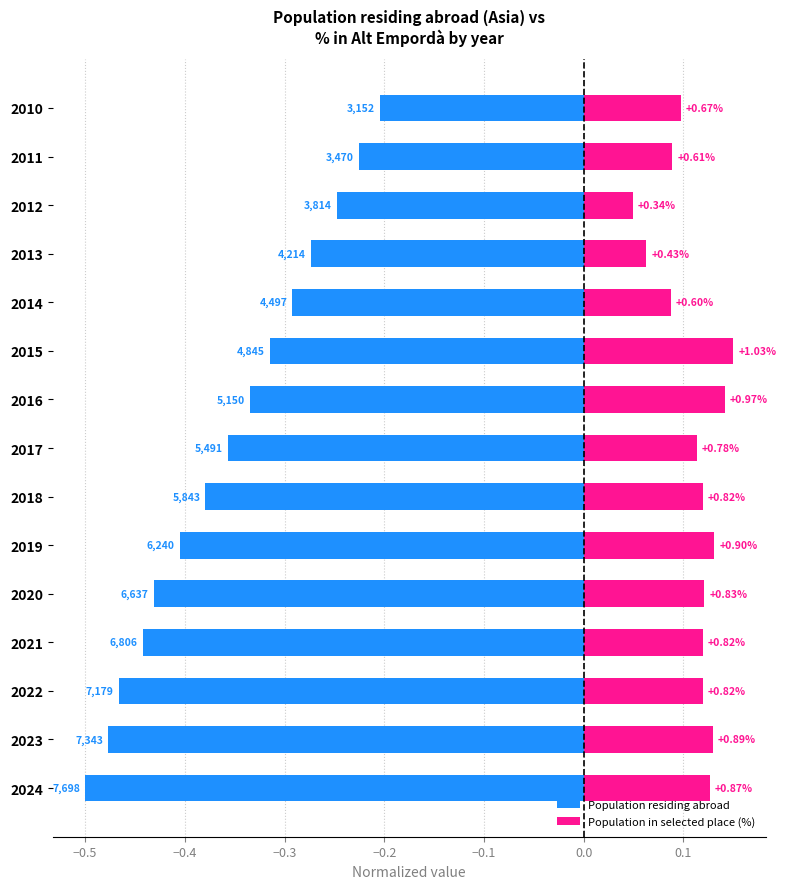

How many bars are there in total?

30